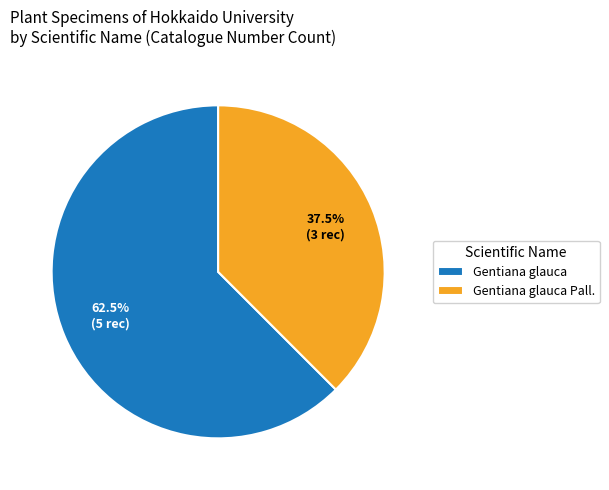

What is the smallest slice in the pie chart?

Gentiana glauca Pall.